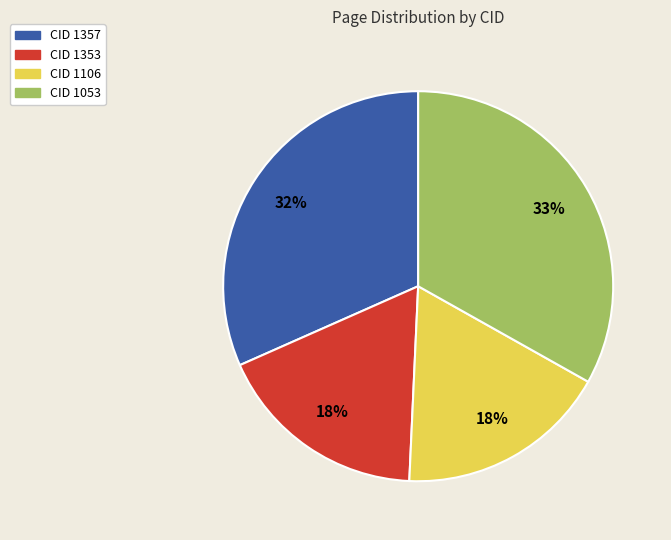

How many slices are in this pie chart?

4